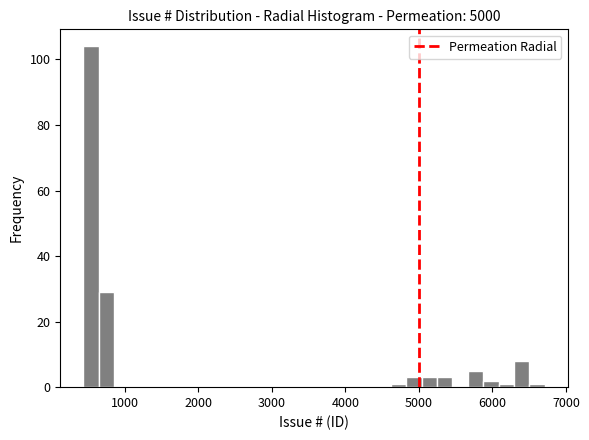

Around what value on the x-axis is the tallest bar? Give the approximate position of its centre, as read against the axis.

500